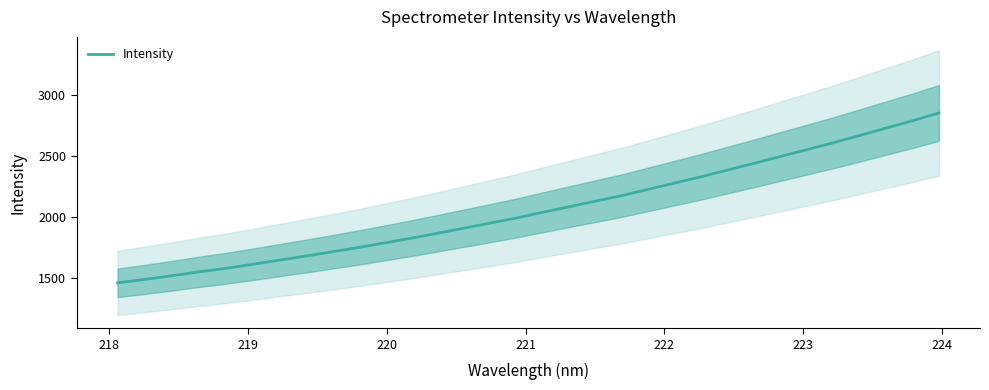

Reading left to right, list all the values displayed in this chart.

1462.8	1490.0	1519.1	1550.6	1579.0	1611.4	1645.1	1678.6	1713.0	1748.5	1786.5	1825.1	1865.5	1907.0	1949.0	1991.1	2038.1	2083.9	2129.7	2175.3	2226.8	2278.1	2329.7	2384.5	2439.4	2495.5	2551.9	2608.2	2667.6	2728.6	2788.7	2852.8